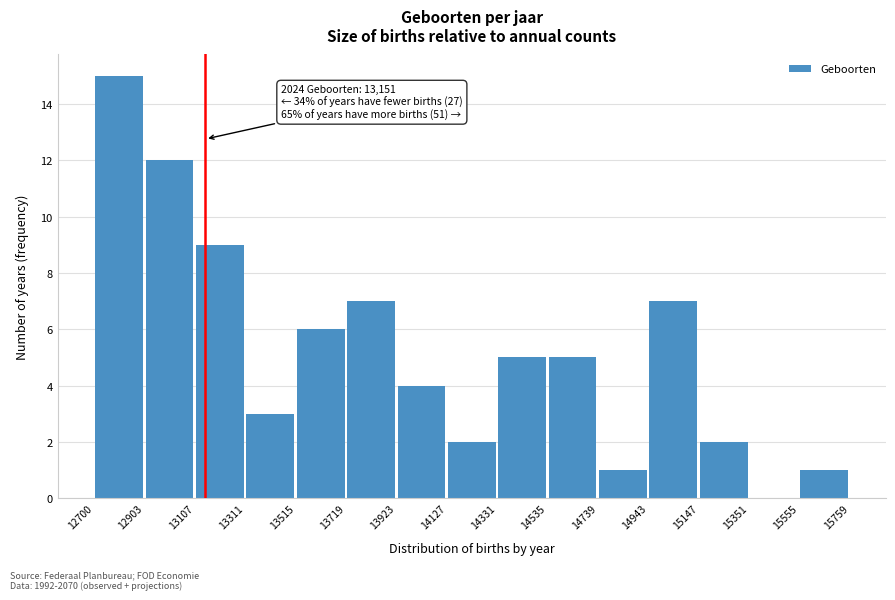

Over which range of the x-axis is the bar tallest?

12700 to 12903